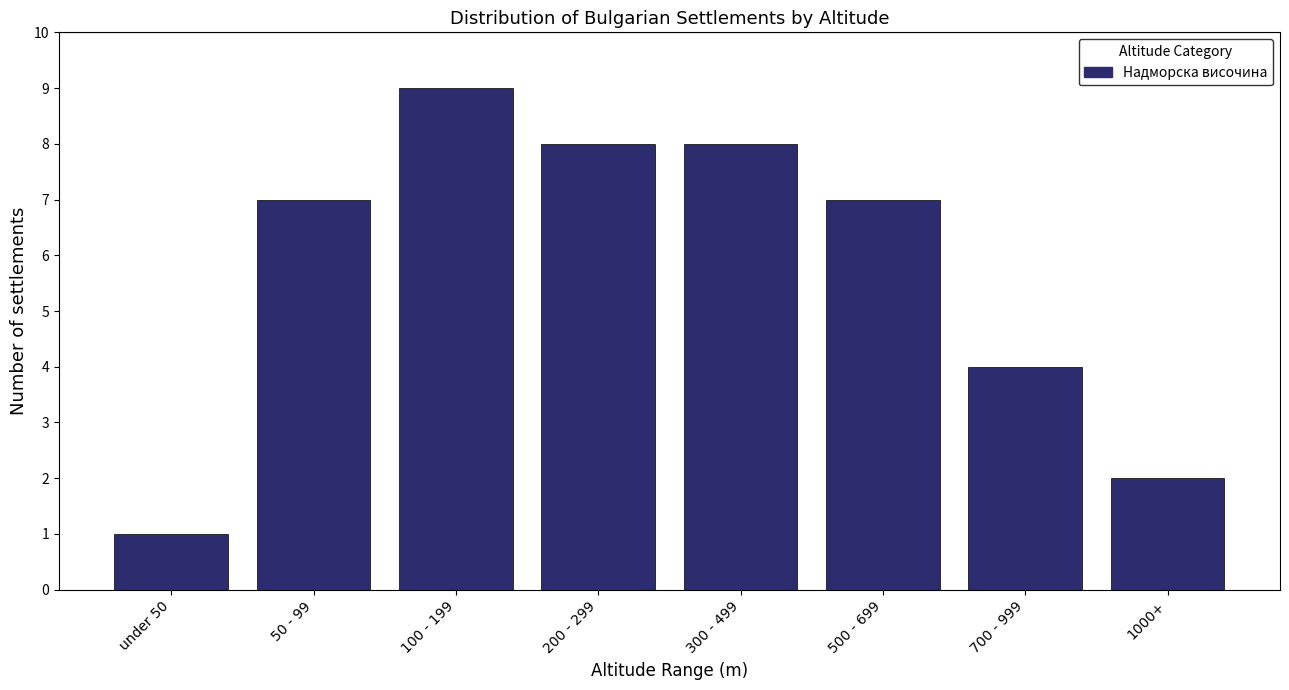

Reading right to left, list all the values displayed in this chart.

1000+=2	700 - 999=4	500 - 699=7	300 - 499=8	200 - 299=8	100 - 199=9	50 - 99=7	under 50=1